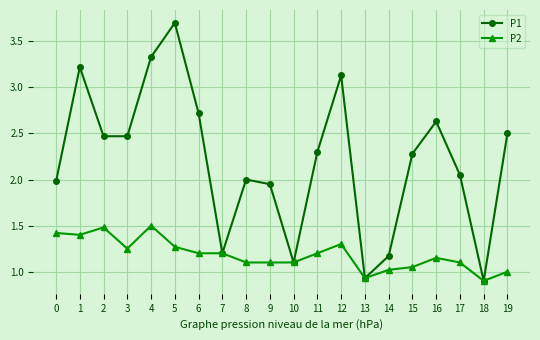

Is it true that P1 equals 2.0 at 17?

True